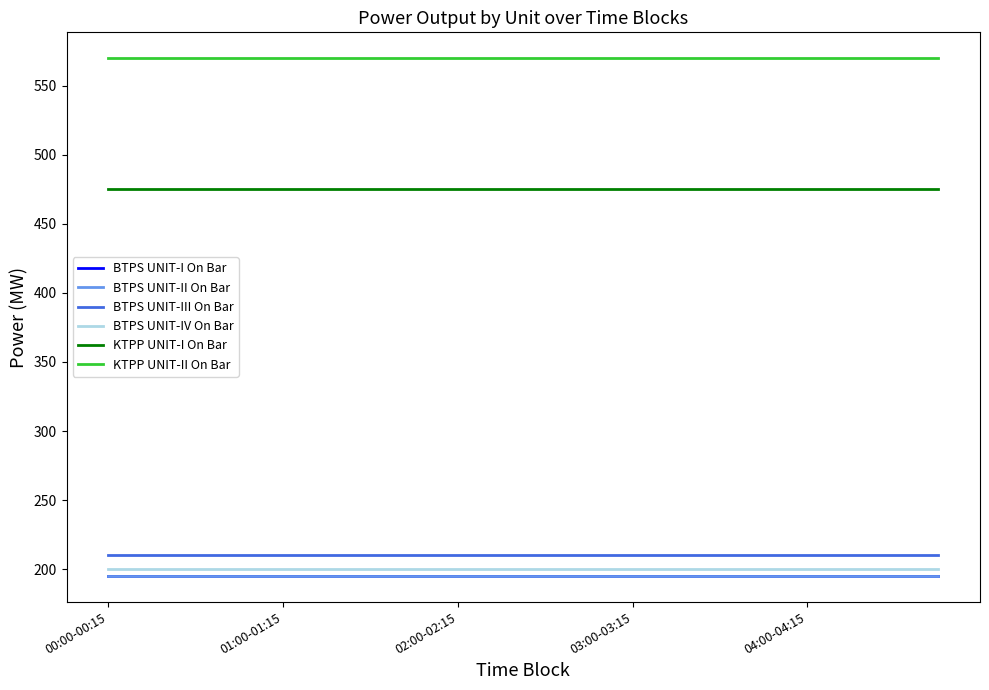

Is this an area chart (filled region under the line)?

No